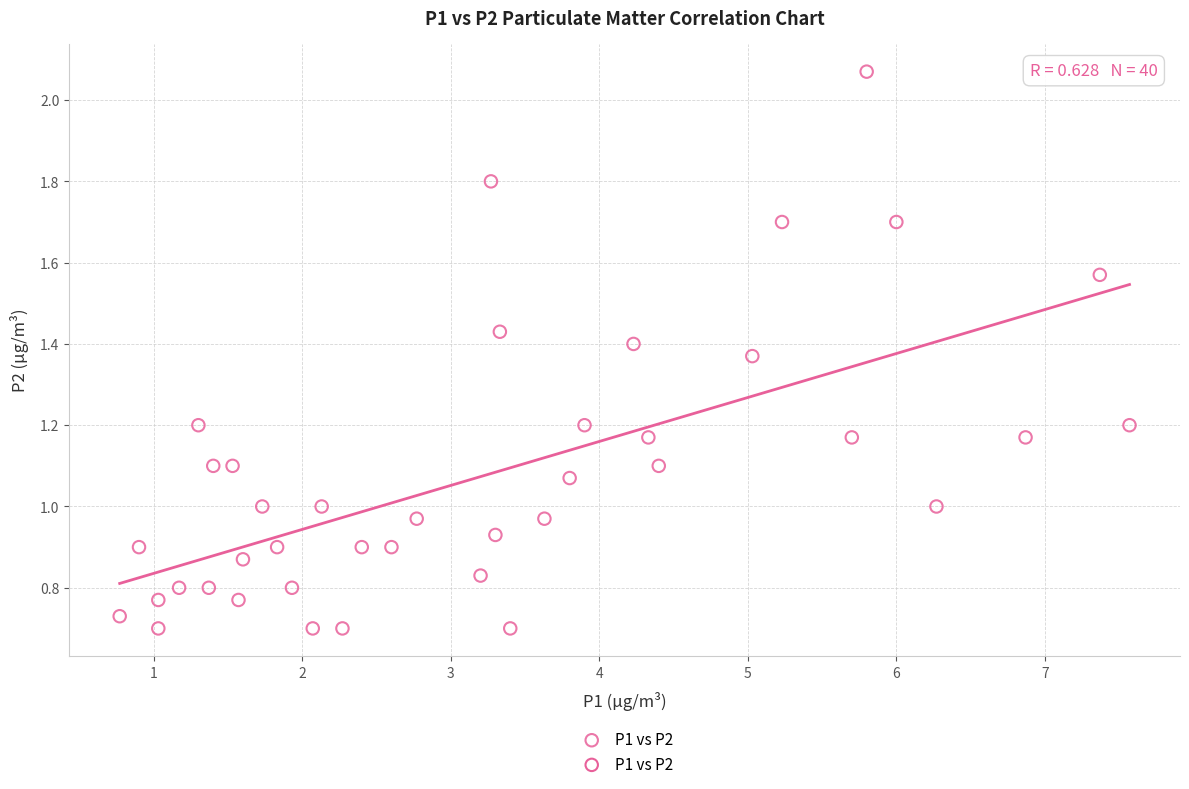

What is the range of X values (max minus min)?

6.8